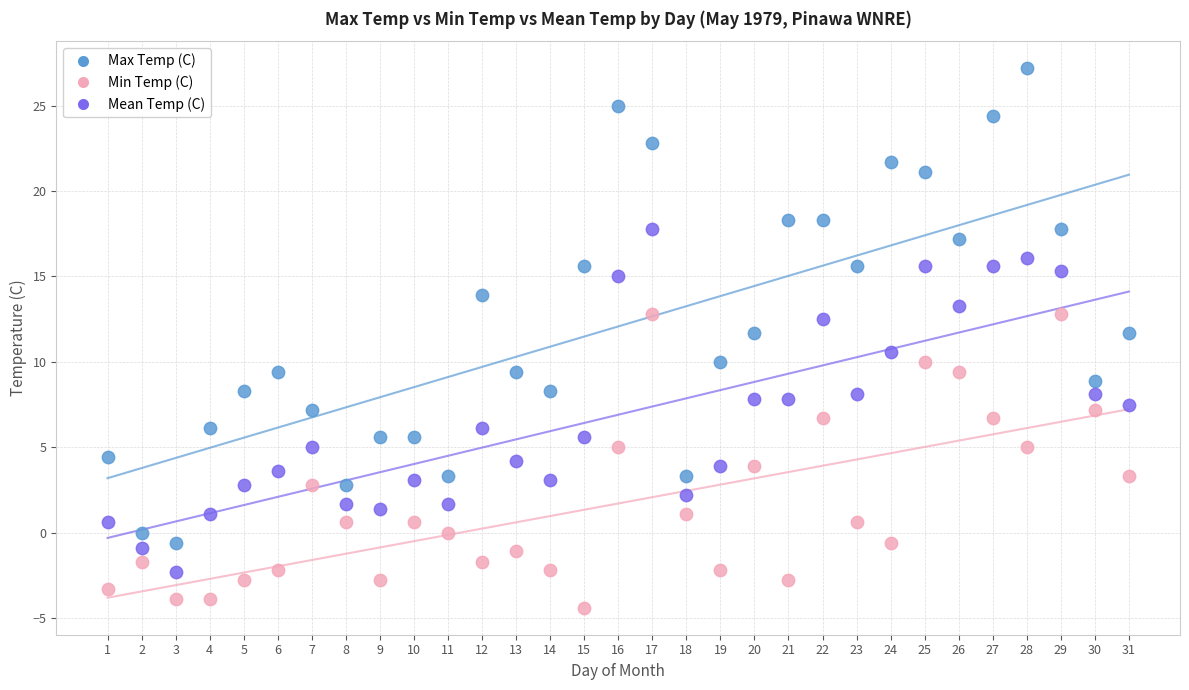

Which series has the largest Y range (max minus min)?

Max Temp (C)